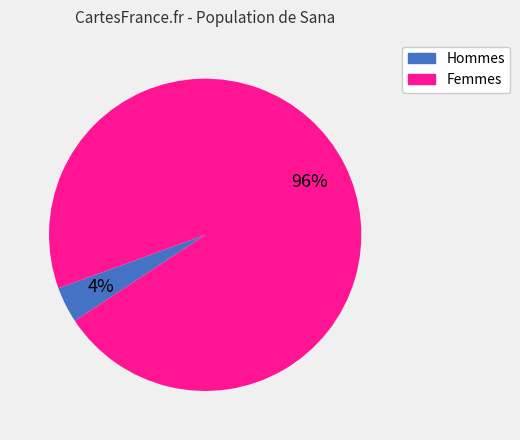

Is there any slice that represents more than half of the pie?

Yes